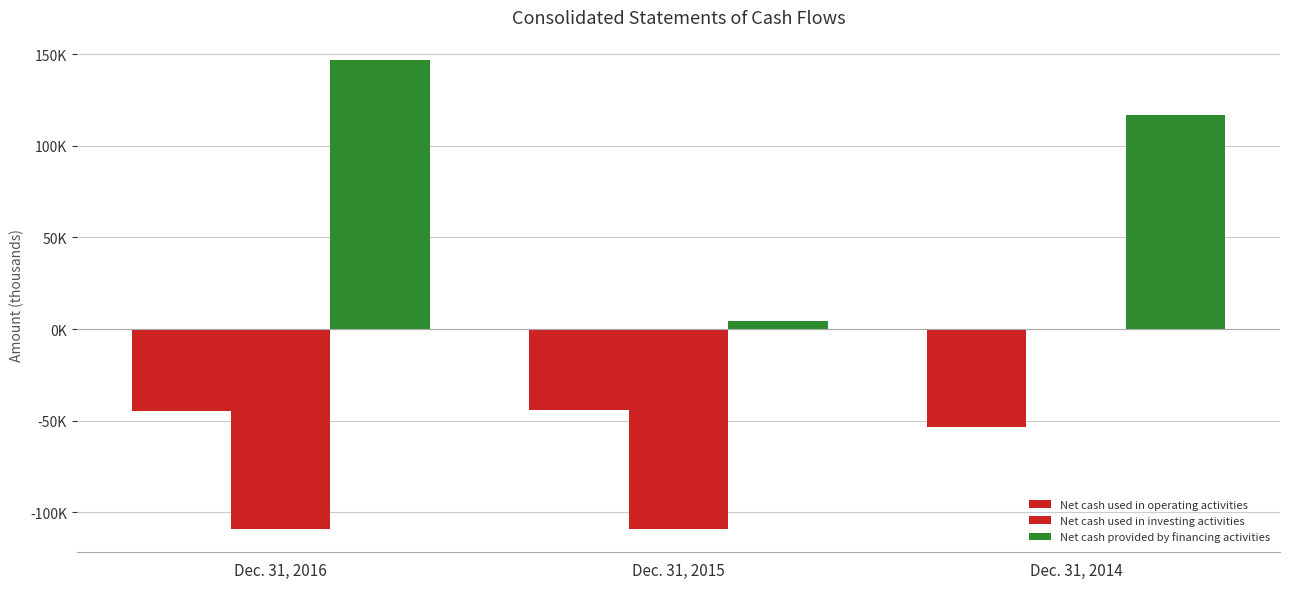

How many bars are there in total?

9